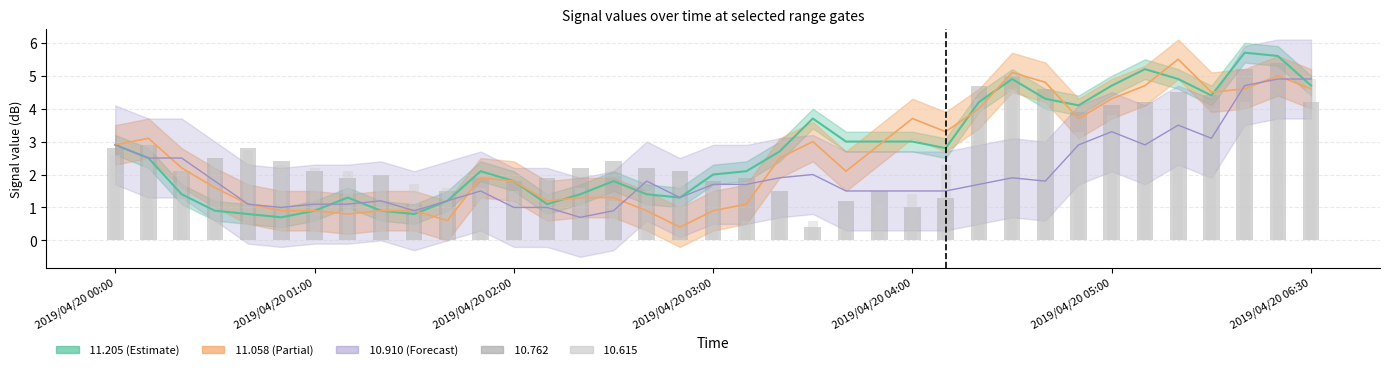

Which series has the largest total across all categories?

 11.205